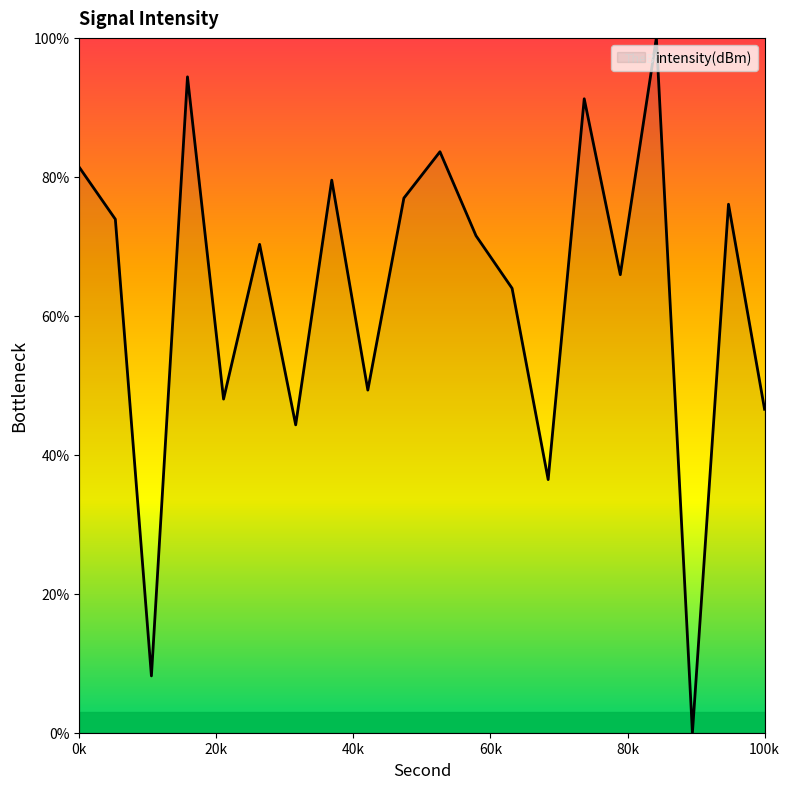

What is the difference between the maximum and minimum values?

100.0